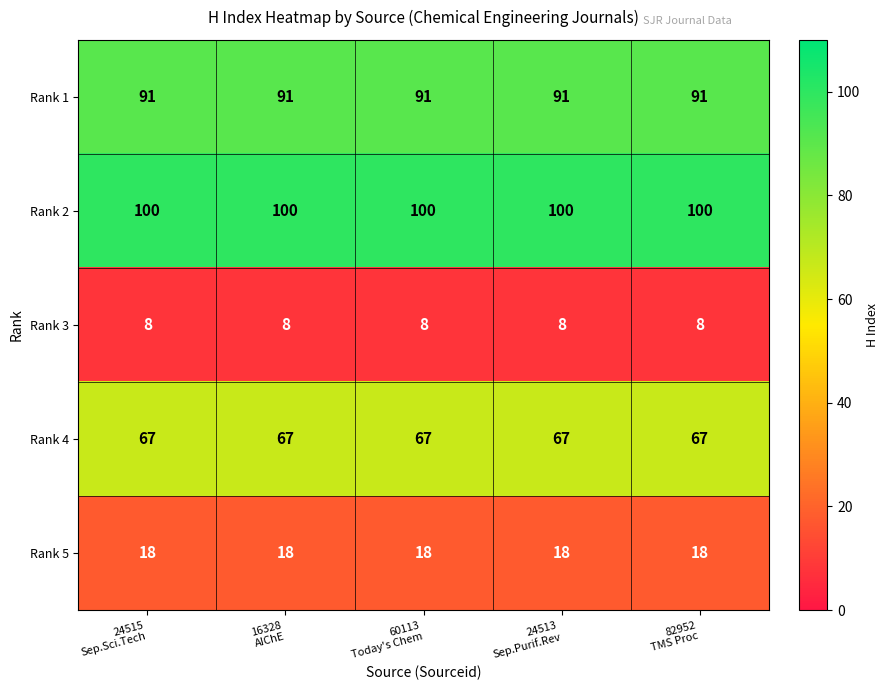

What is the smallest value displayed?

8